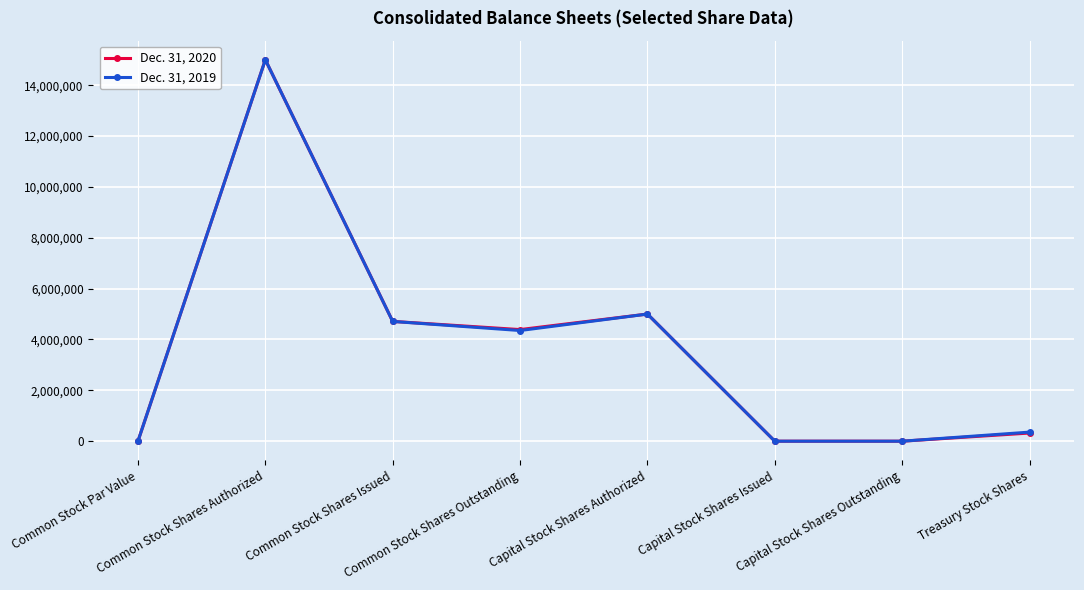

True or false: Dec. 31, 2020 has more than 0 interior local peaks.

True